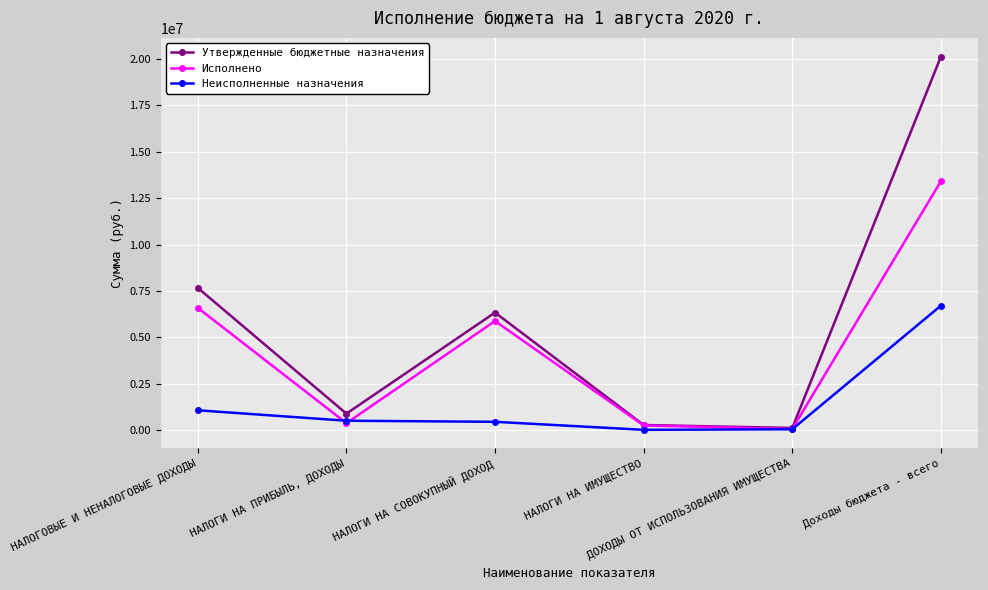

At how many categories does at least one series exceed 17076937?

1